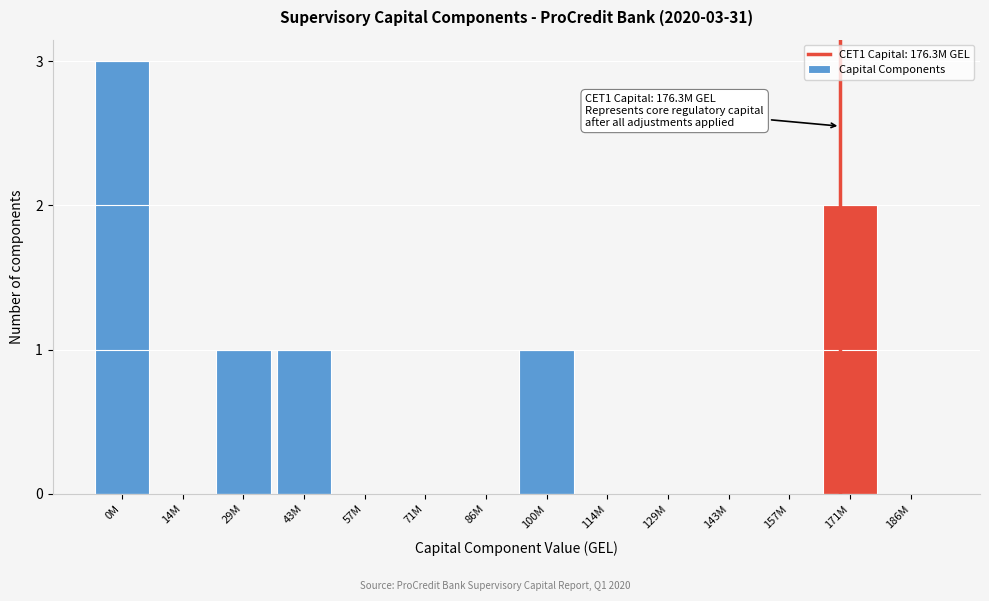

Reading left to right, extract all data points from this chart.

0M=3	14M=0	29M=1	43M=1	57M=0	71M=0	86M=0	100M=1	114M=0	129M=0	143M=0	157M=0	171M=2	186M=0